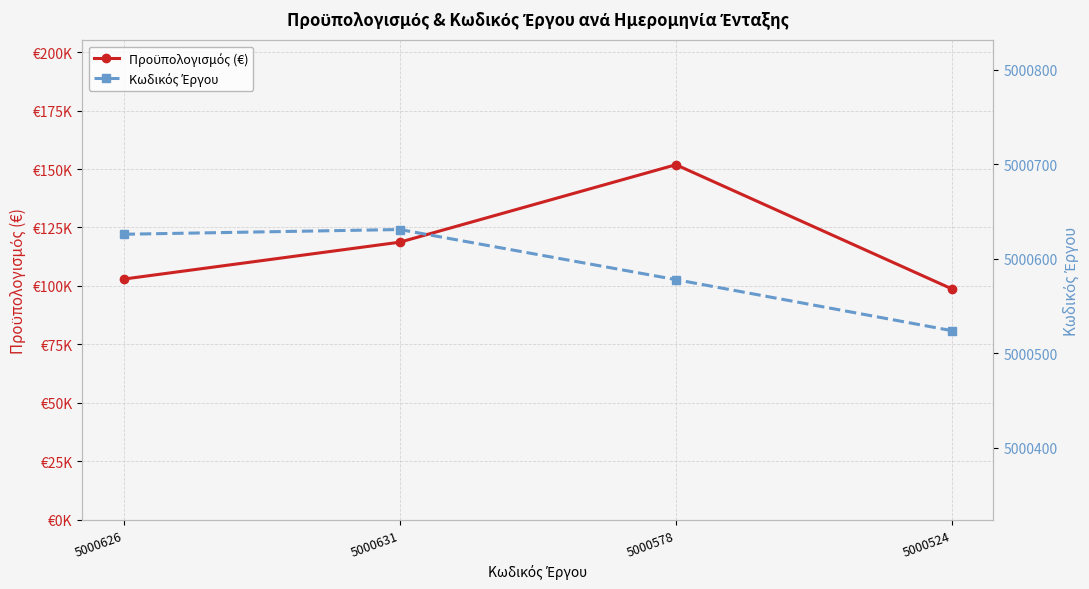

List the series in order of their peak value, highest first.

Κωδικός Έργου, Προϋπολογισμός (€)